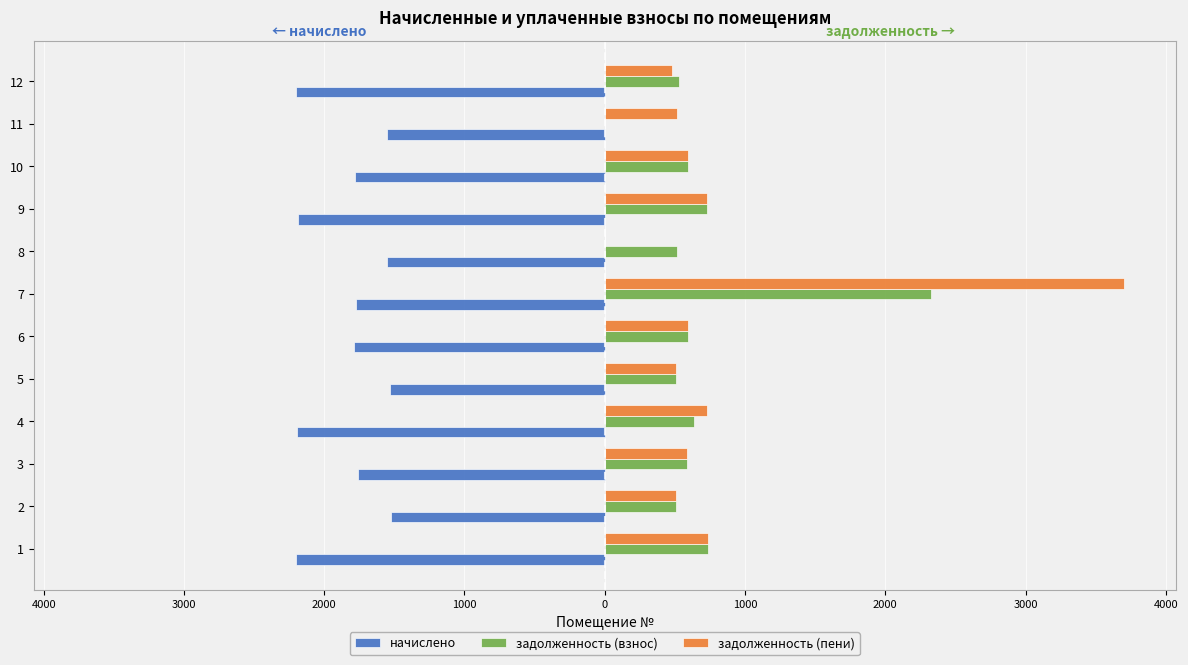

What are all the series names shown in the legend?

начислено, задолженность (взнос), задолженность (пени)